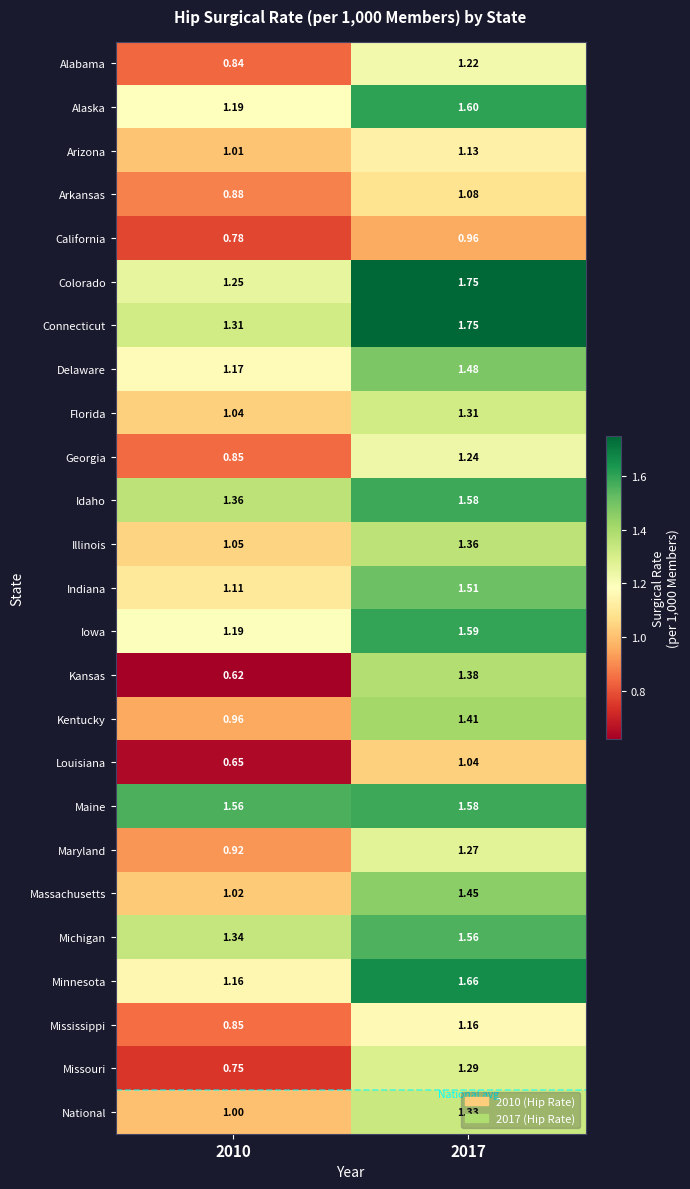

Which series has the widest spread of values?

Kansas